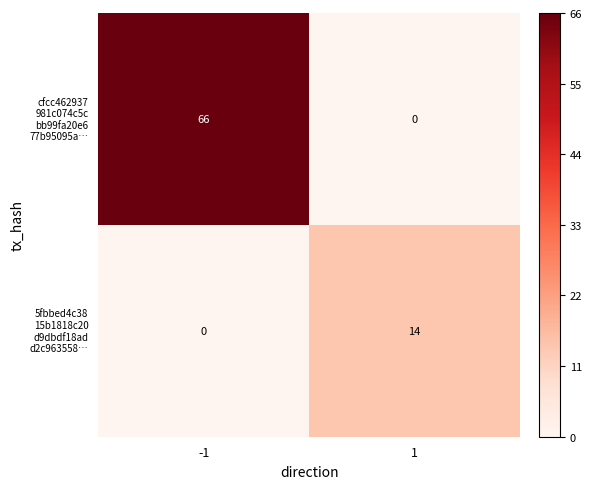

What is the difference between the highest and lowest values at 1?

14